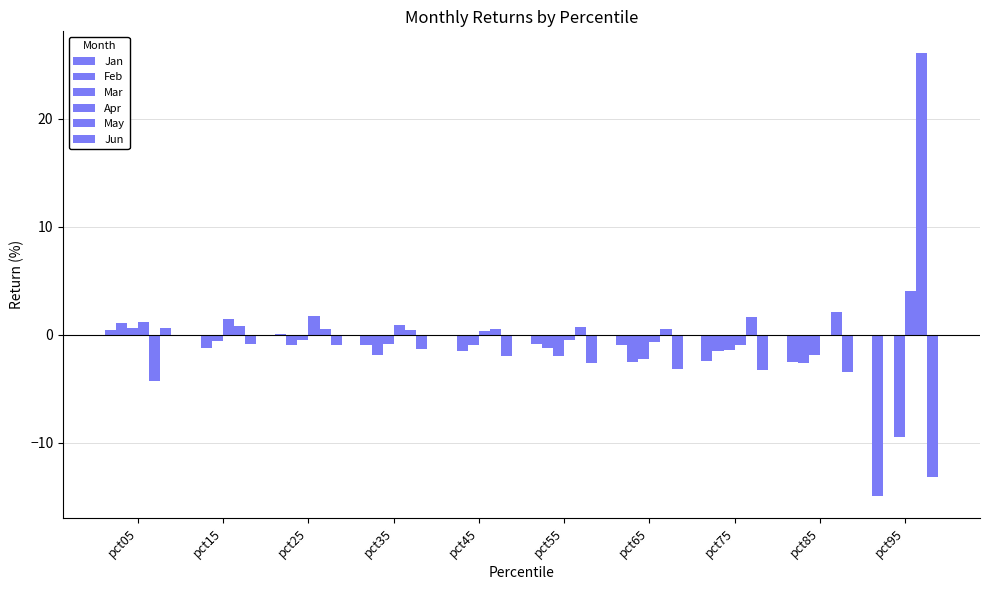

How many data points does each series have?

10